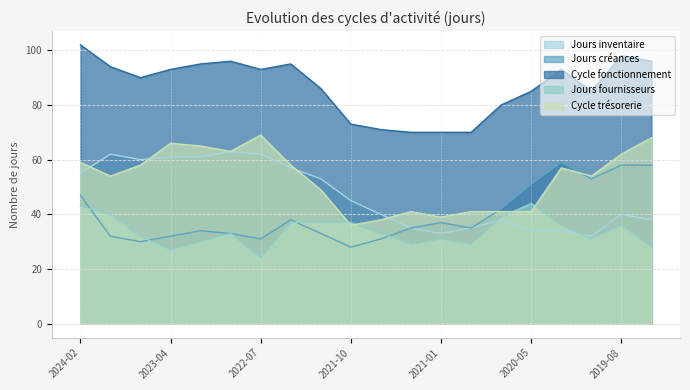

At which category is the sum across all series the highest?

2024-02